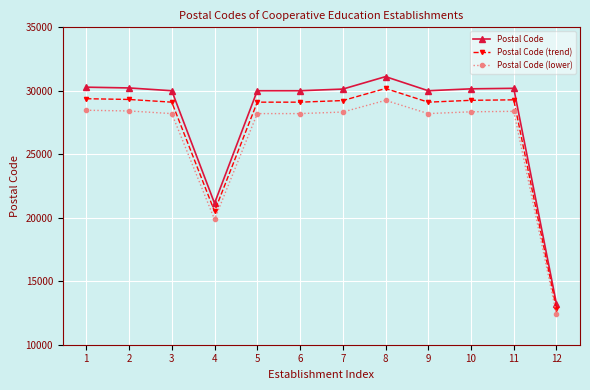

Where does the Postal Code (lower) series first go above 28322?

1